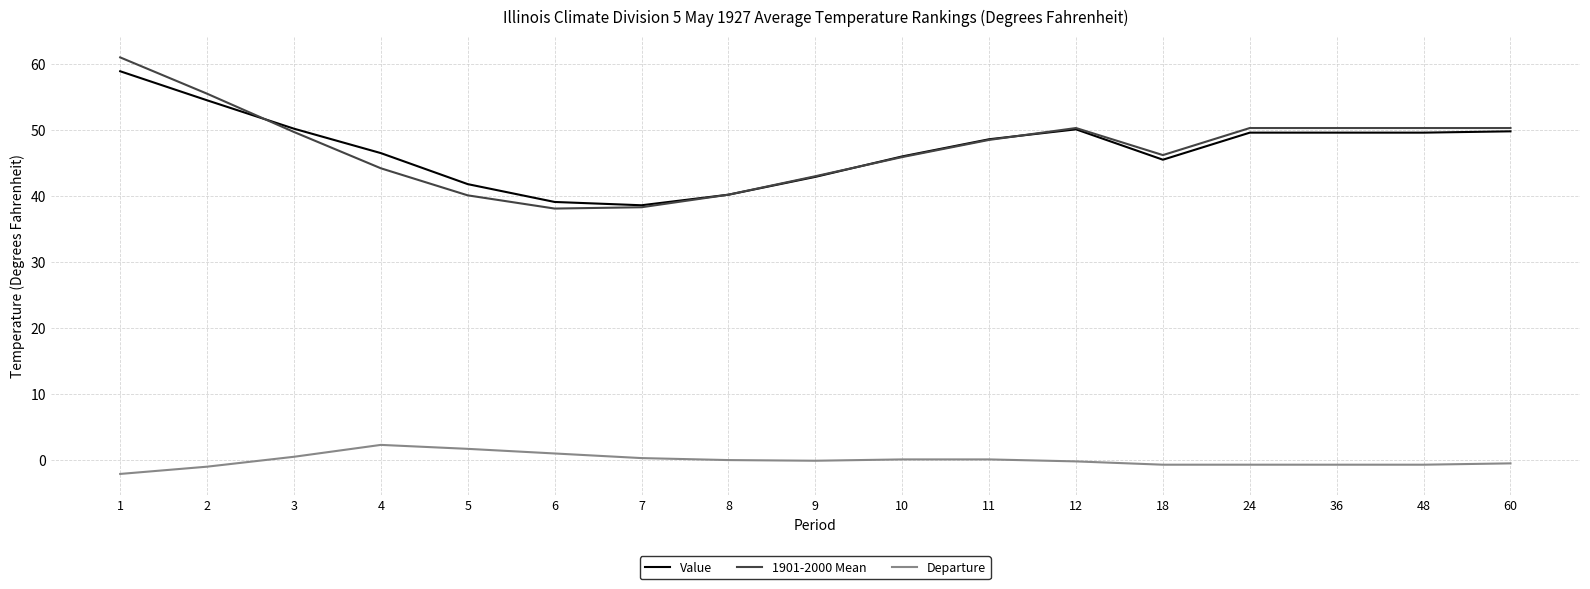

What is the total value across all series at 1?

117.8